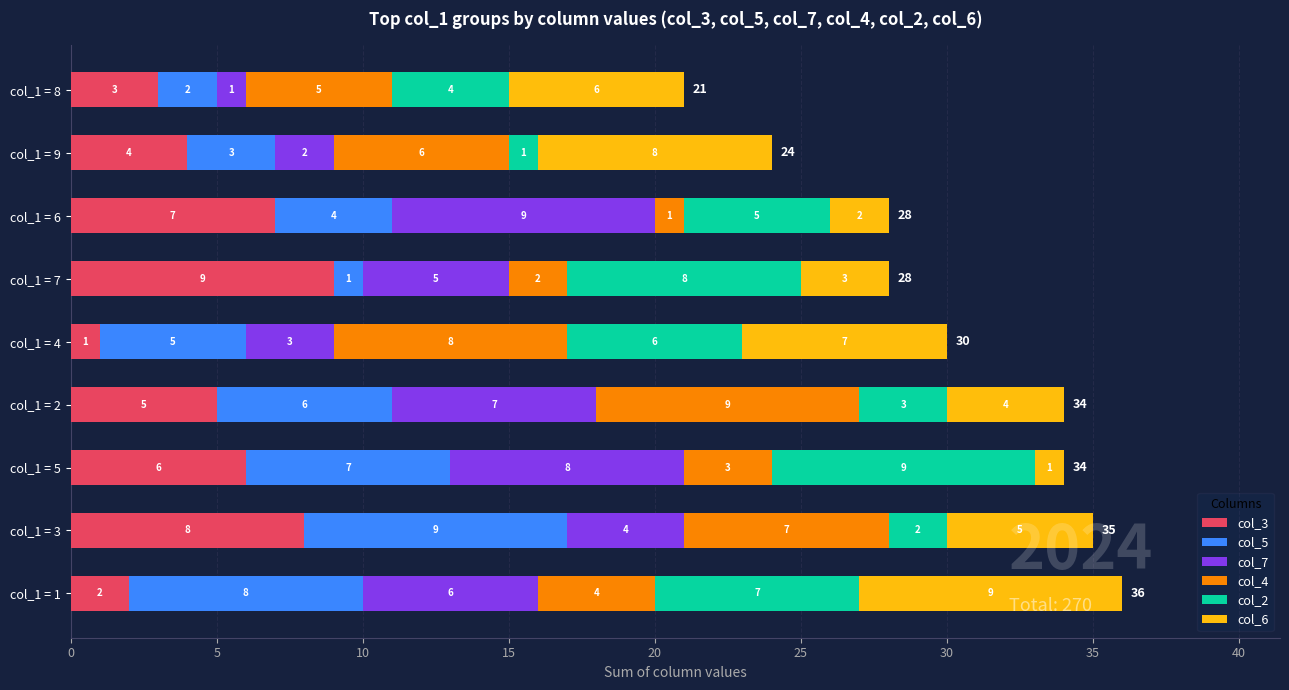

What is the total value across all series at col_1 = 7?

28